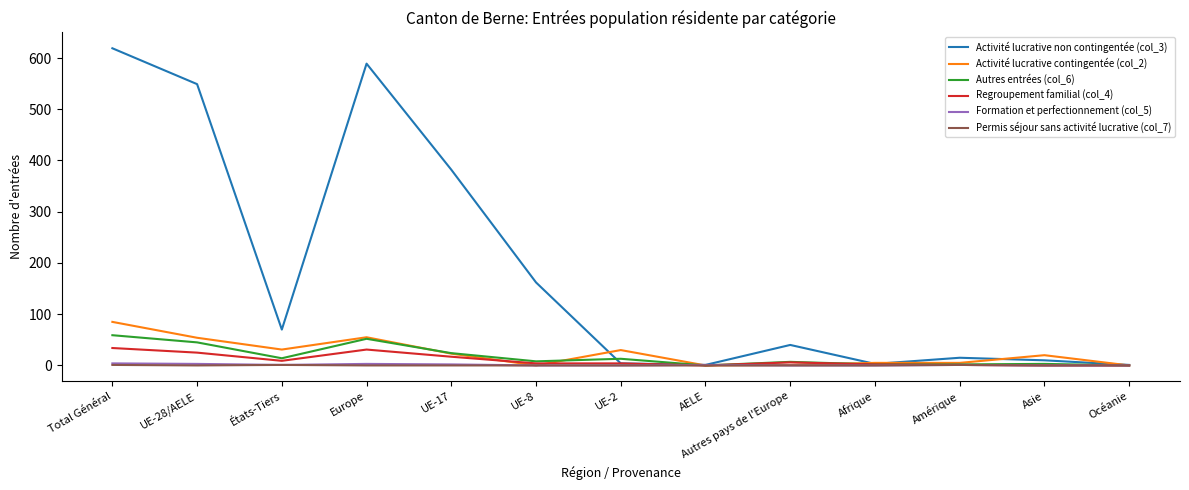

What is the lowest value of the Activité lucrative non contingentée (col_3) series?

1